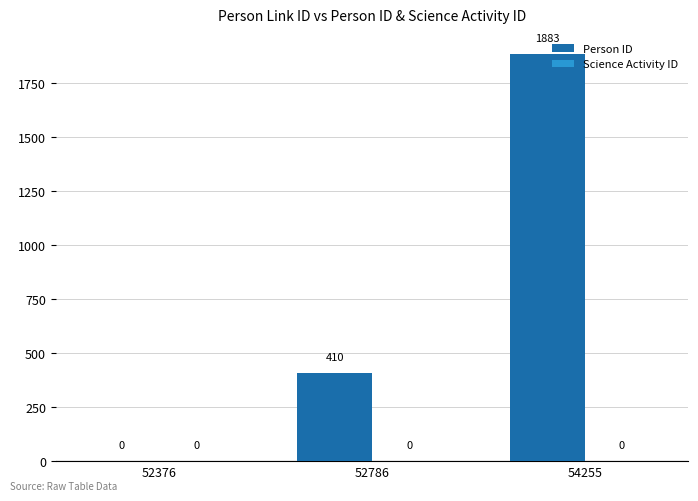

What is the change in value from 52376 to 52786?

+410